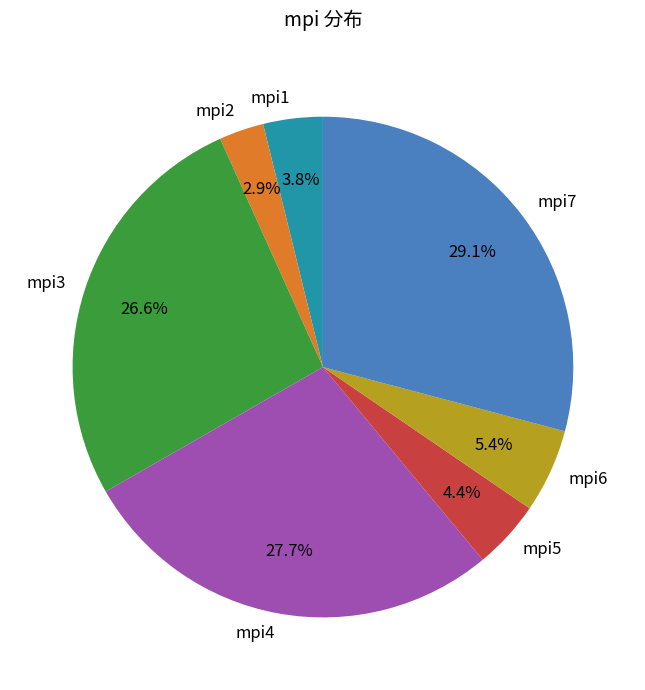

Between mpi4 and mpi5, which is larger?

mpi4